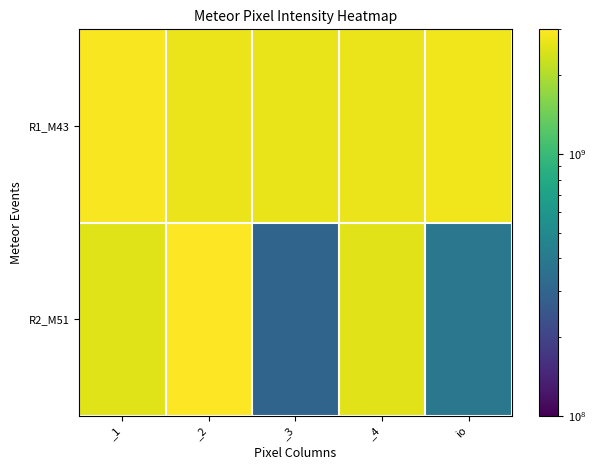

What is the total value across all series at io?

3194174962